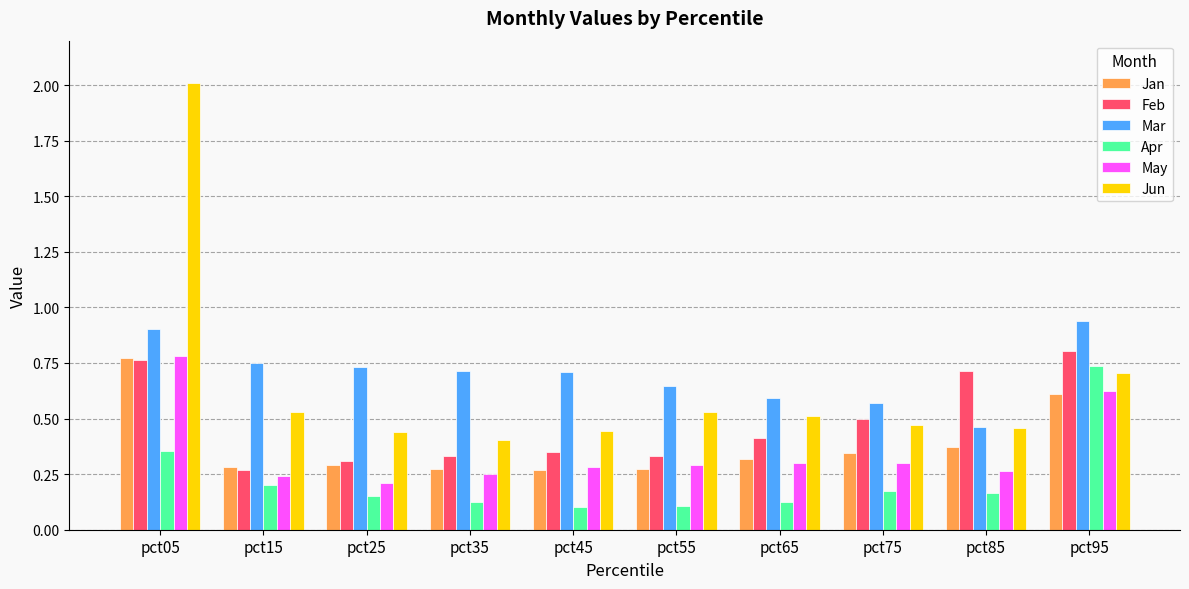

At how many categories does at least one series exceed 0?

10